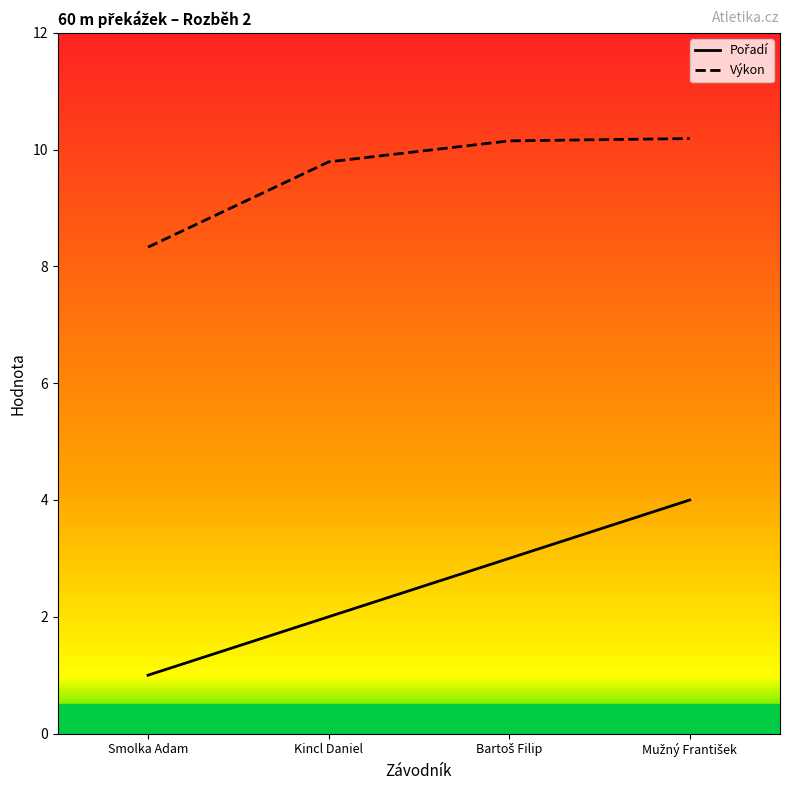

Is the value of Výkon at Mužný František greater than the value of Pořadí at Bartoš Filip?

Yes